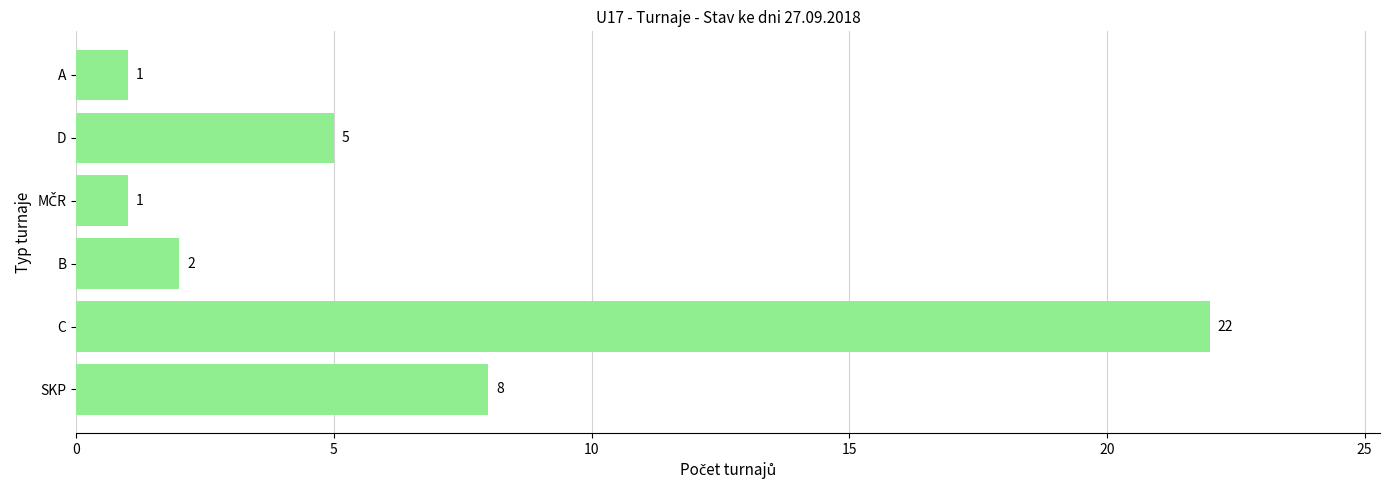

How many values are below 5?

3